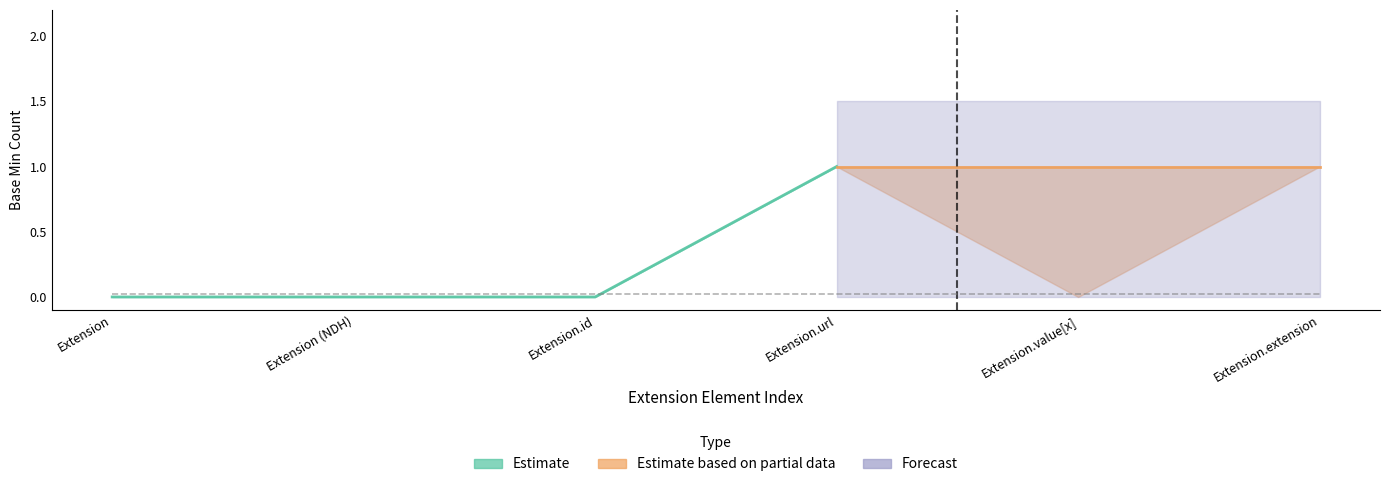

The Base Min series shows 0 at Extension (NDH). True or false?

False